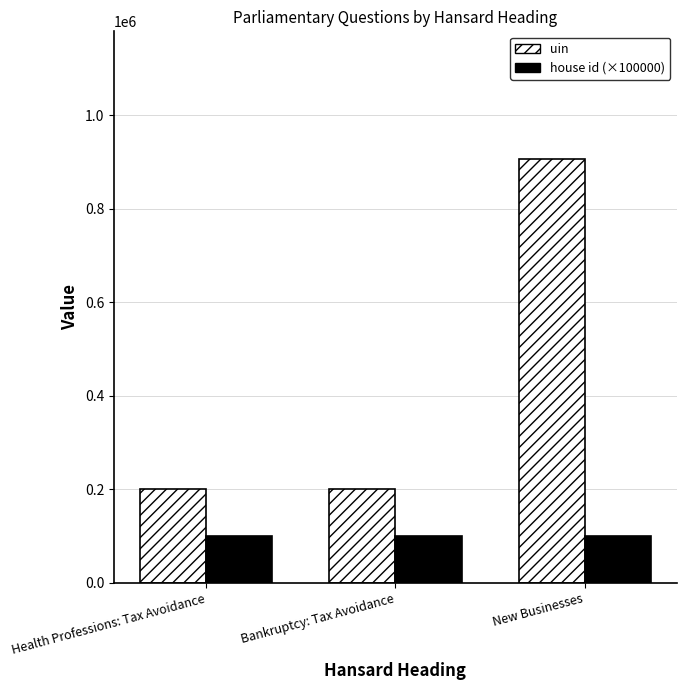

The house id (×100000) series shows 151905 at New Businesses. True or false?

False